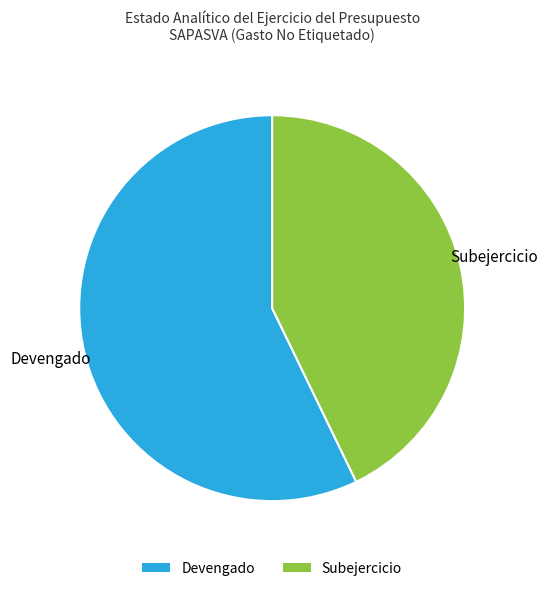

True or false: Subejercicio accounts for 58% of the total.

False